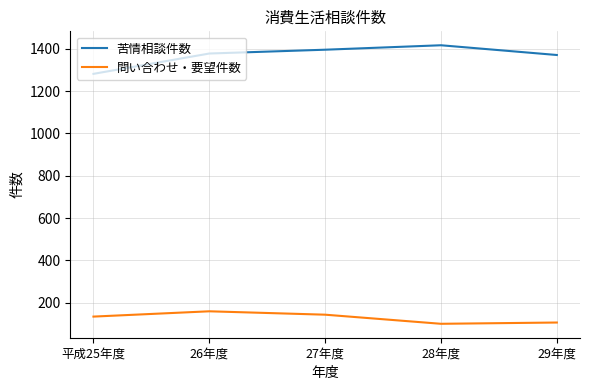

The value of 苦情相談件数 at 平成25年度 is 1281. True or false?

True